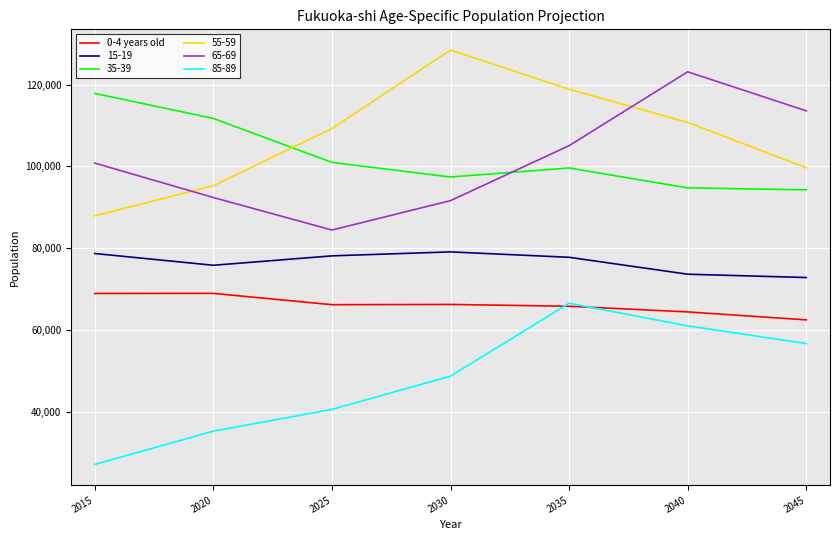

Which label corresponds to the smallest value in the chart?

2015